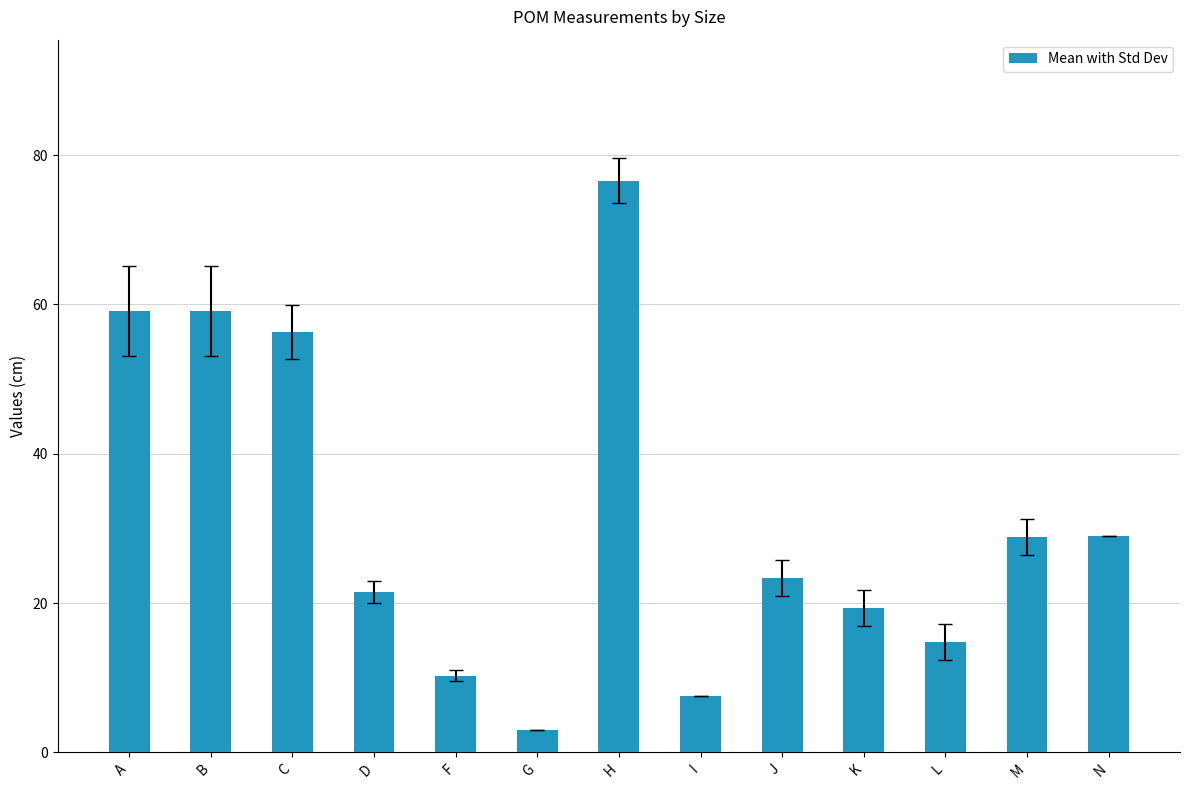

Is it true that the value at A is 26.7?

False